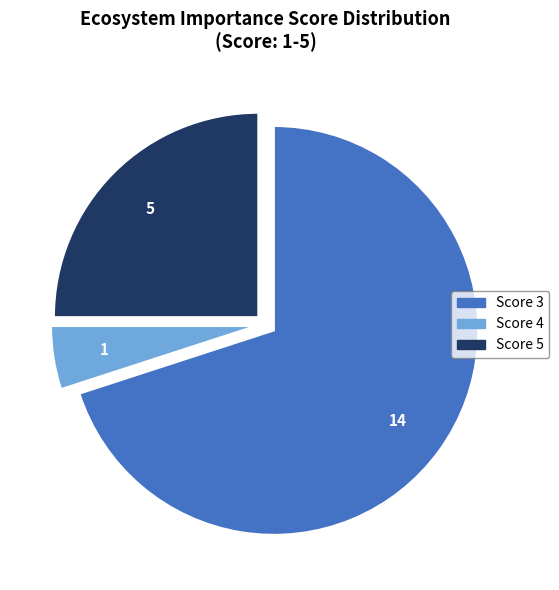

Is there a majority slice in this chart?

Yes